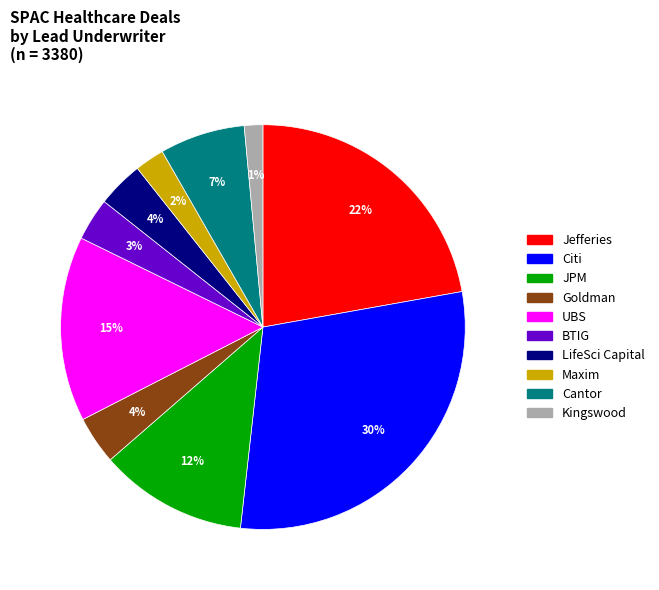

Between Goldman and UBS, which is larger?

UBS